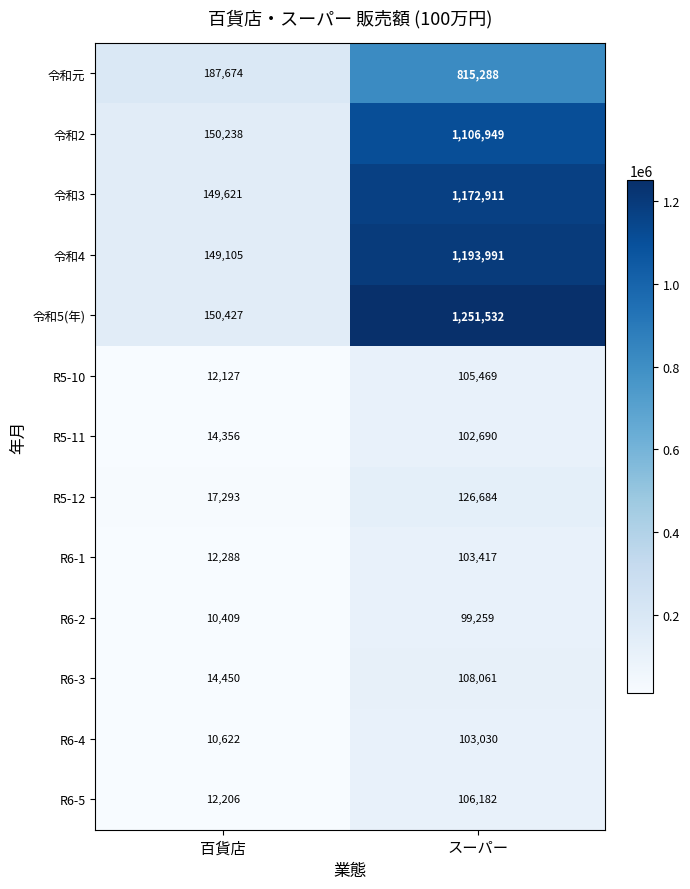

What is the sum of the R5-10 values at 百貨店 and スーパー?

117596